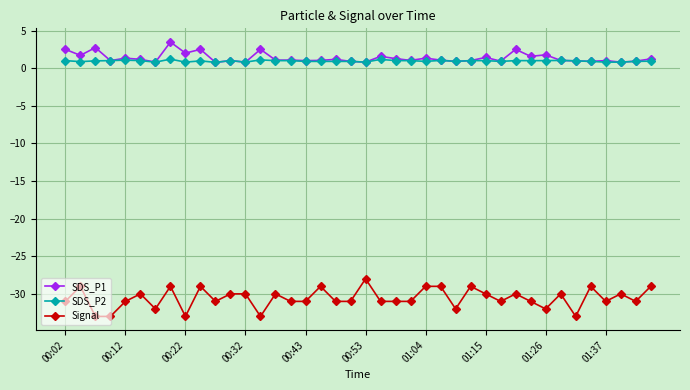

What is the value of the SDS_P1 point at the 2nd from the left?

1.7